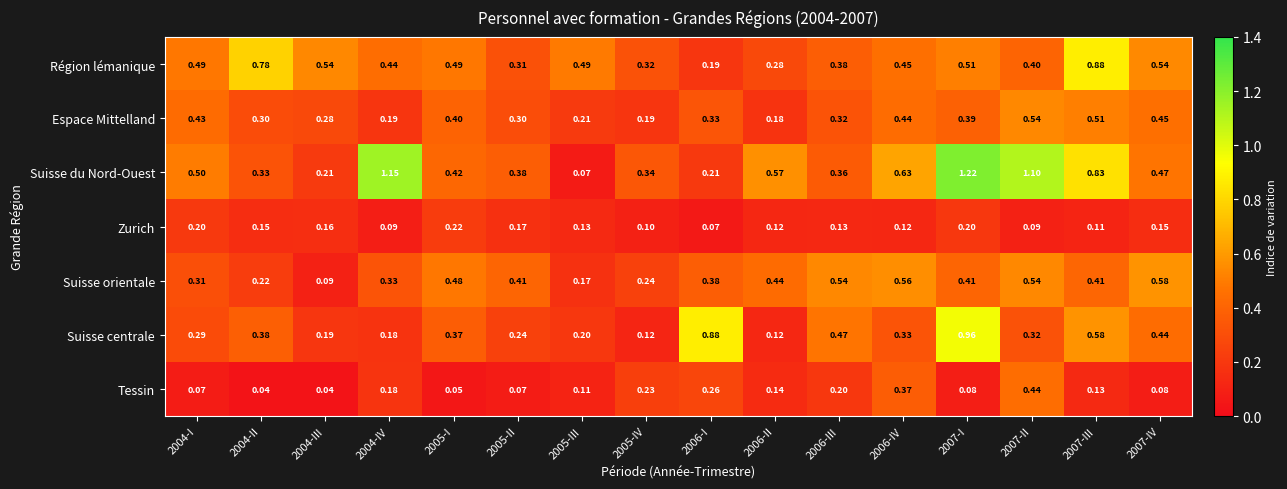

Which series has the largest range (max minus min)?

Suisse du Nord-Ouest